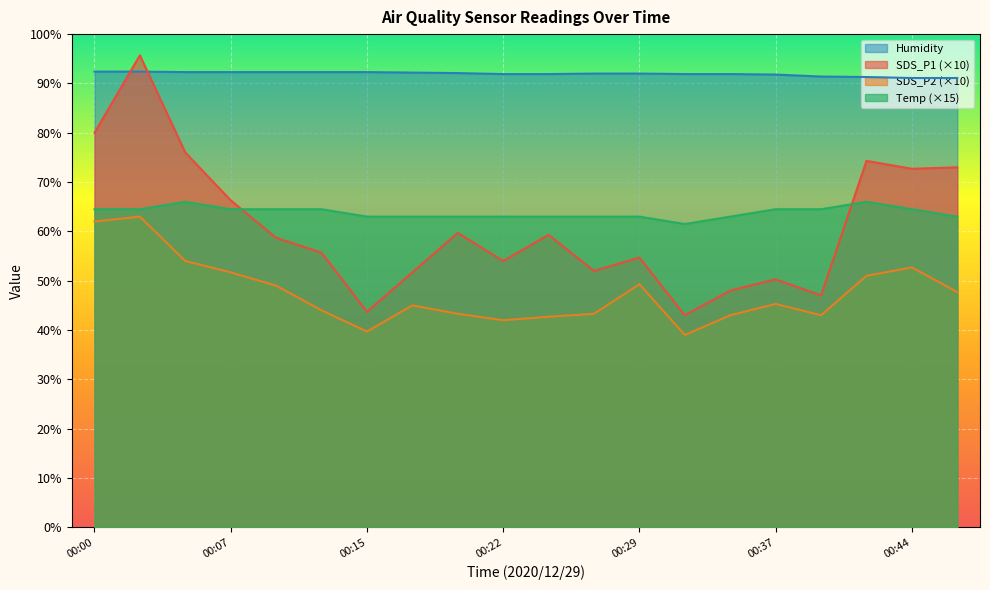

Count the number of categories in the chart.

20